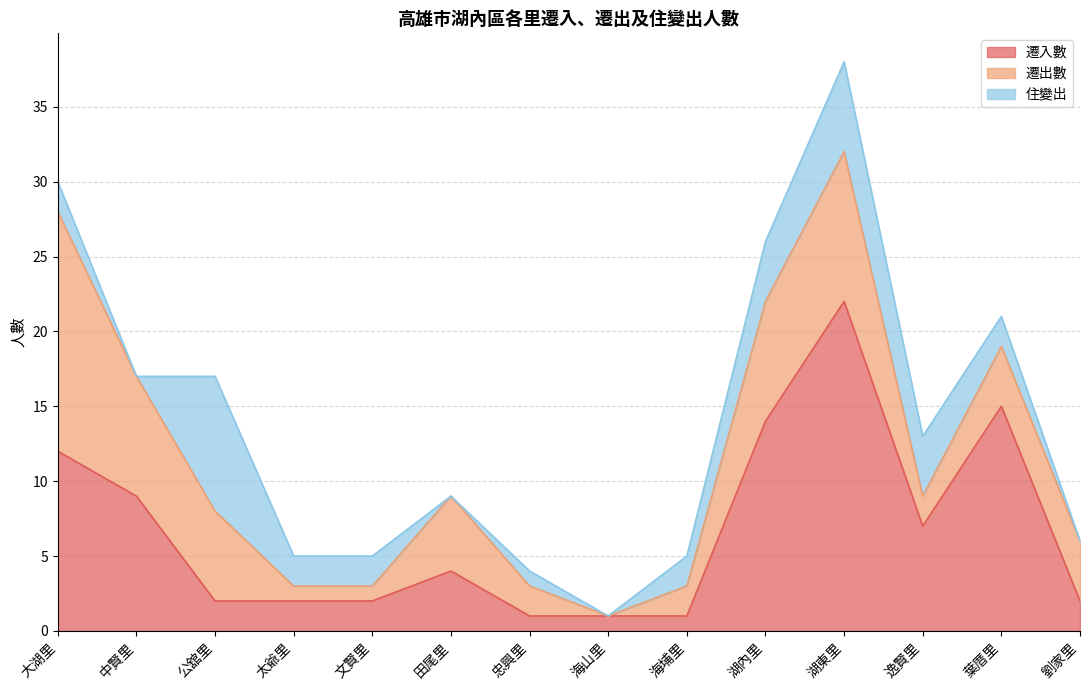

The value of 住變出 at 湖內里 is 2. True or false?

False